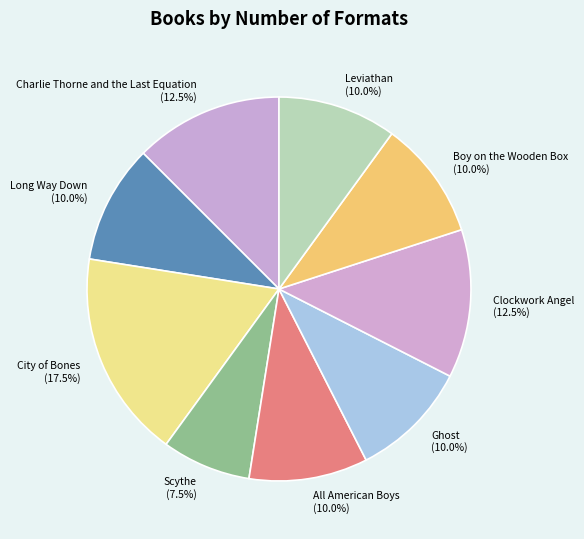

Which slice is the largest?

City of Bones